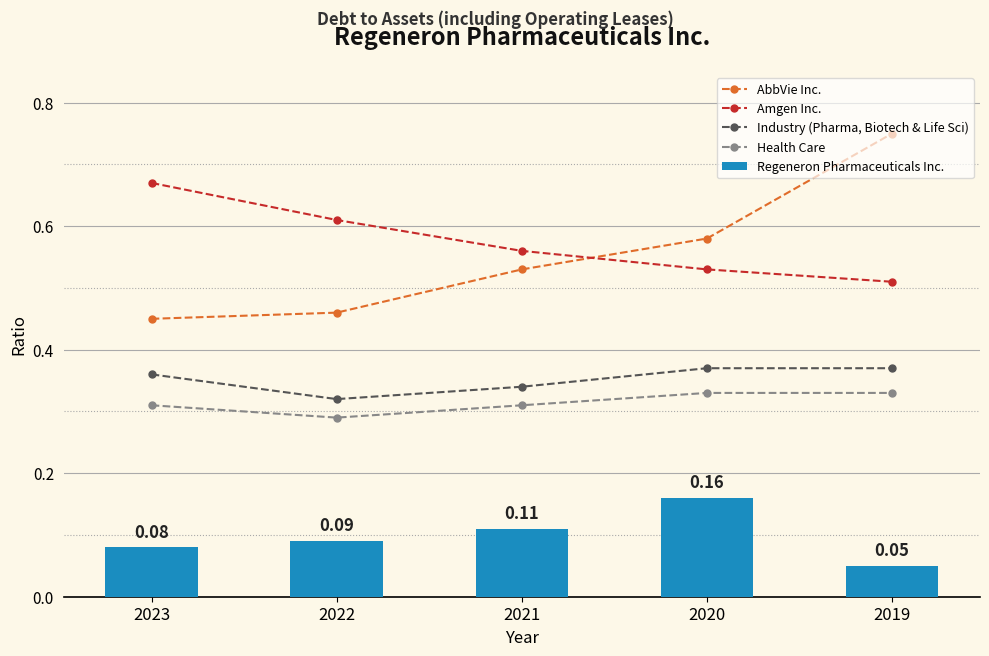

What is the highest value of the Health Care series?

0.3